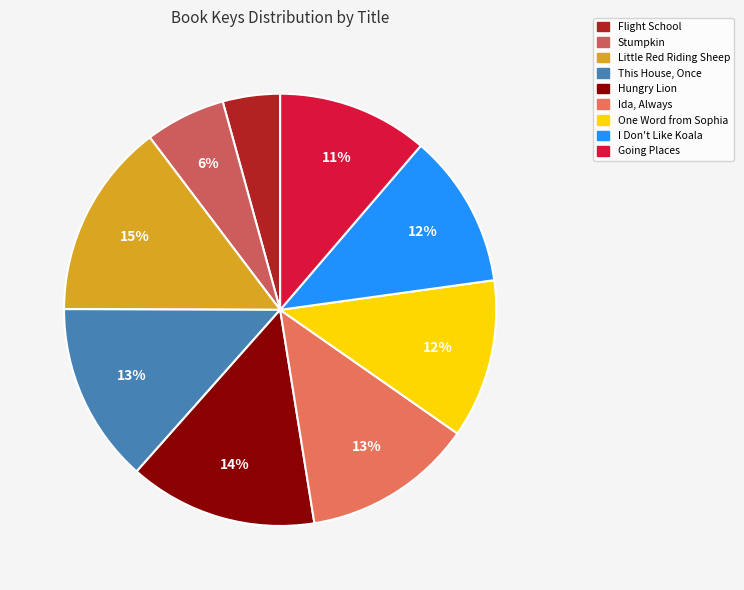

Rank the categories by value from lowest to highest.

Flight School, Stumpkin, Going Places, I Don't Like Koala, One Word from Sophia, Ida, Always, This House, Once, Hungry Lion, Little Red Riding Sheep